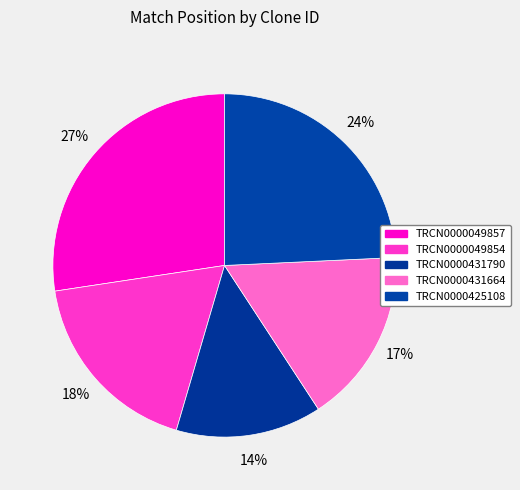

Which slice is the largest?

TRCN0000049857